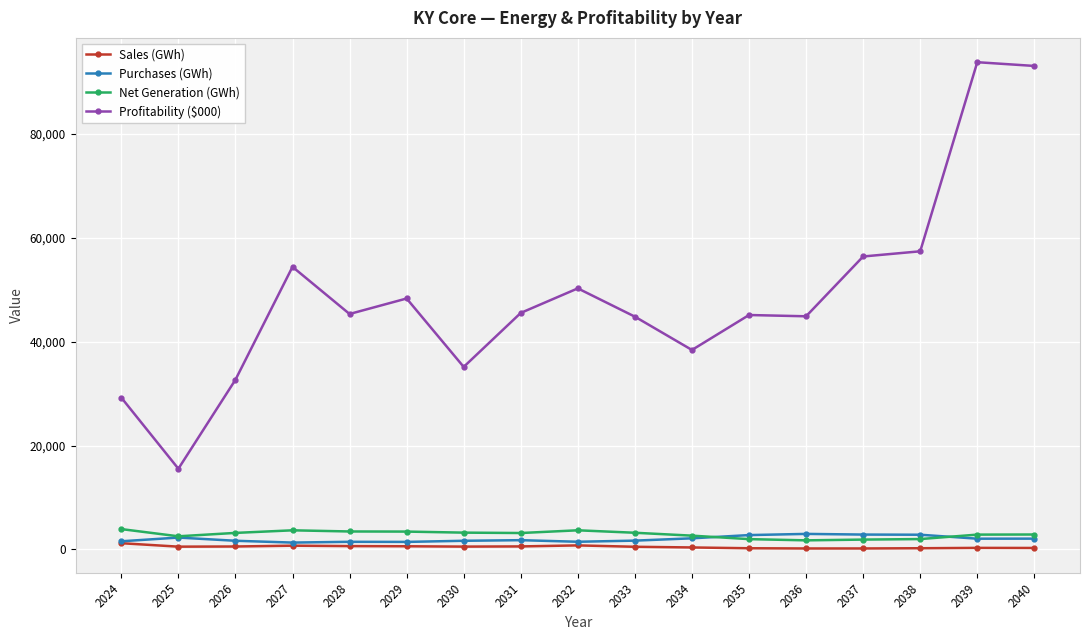

Rank the series by their maximum value, from lowest to highest.

Sales (GWh), Purchases (GWh), Net Generation (GWh), Profitability ($000)